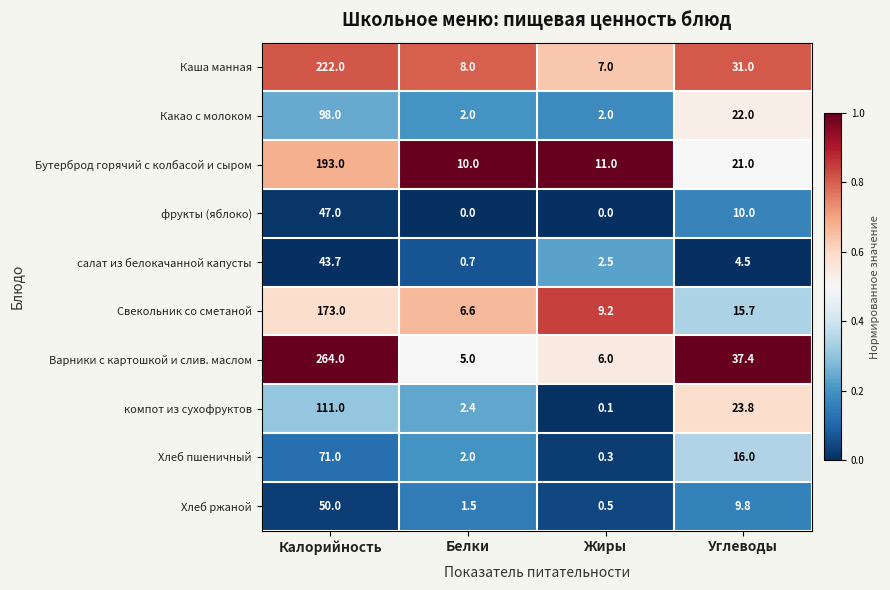

Between Жиры and Углеводы, which series saw the biggest shift?

Варники с картошкой и слив. маслом